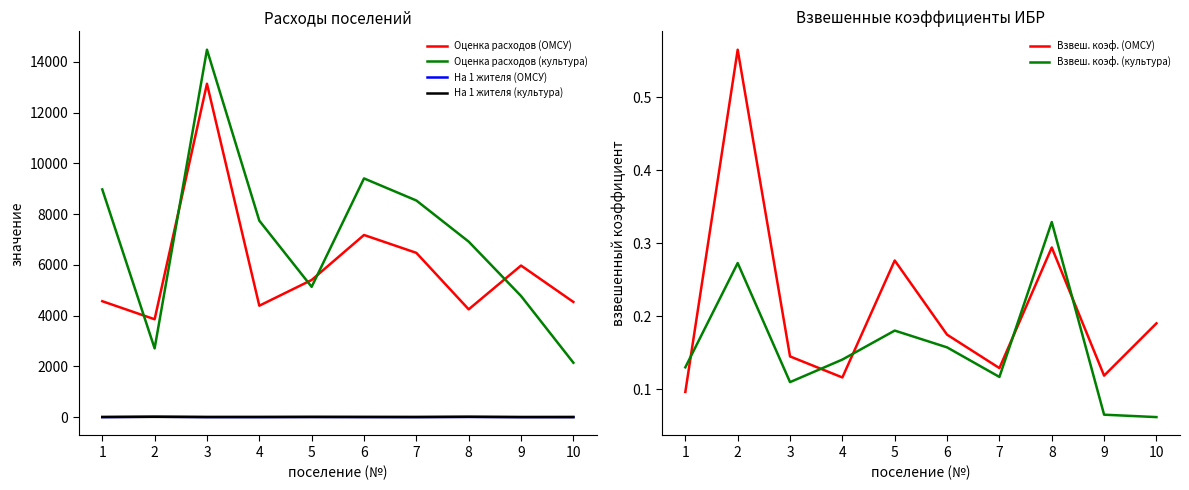

Where is На 1 жителя (культура) nearest to the value 8?

5